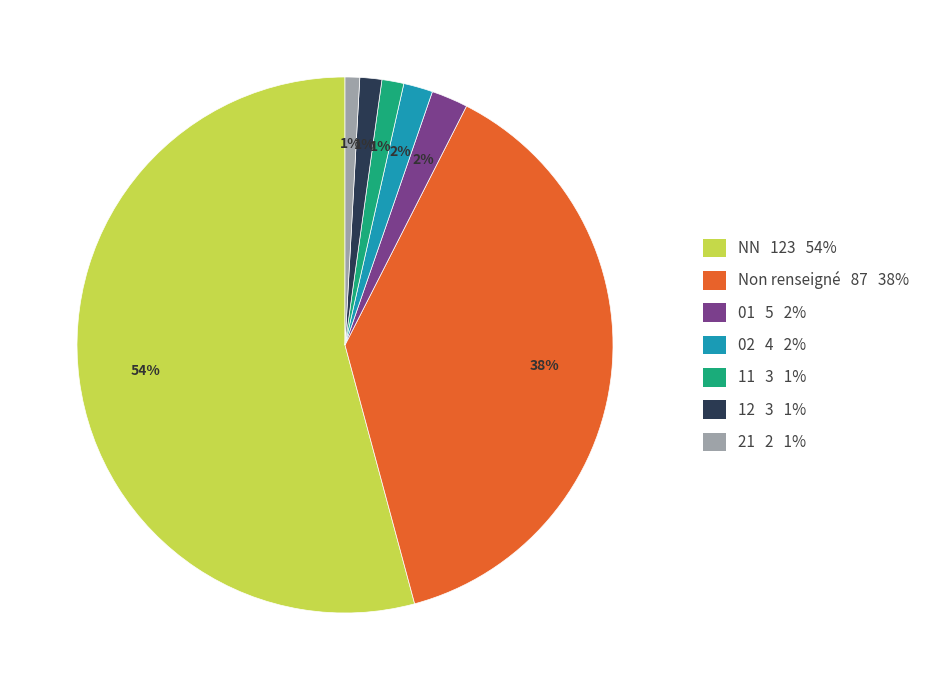

To the nearest percent, what is the average slice percentage?

14%